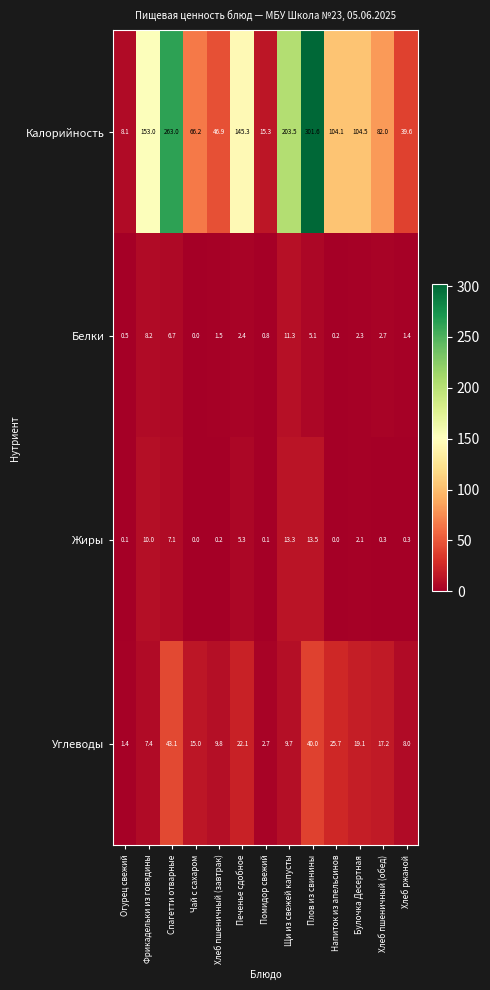

Which series has the largest range (max minus min)?

Калорийность